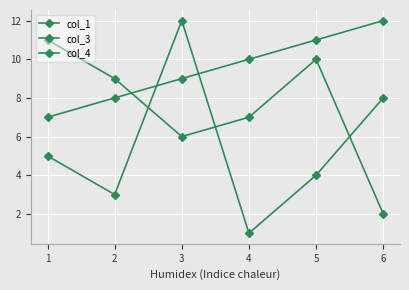

How many interior local peaks does the col_4 series have?

1